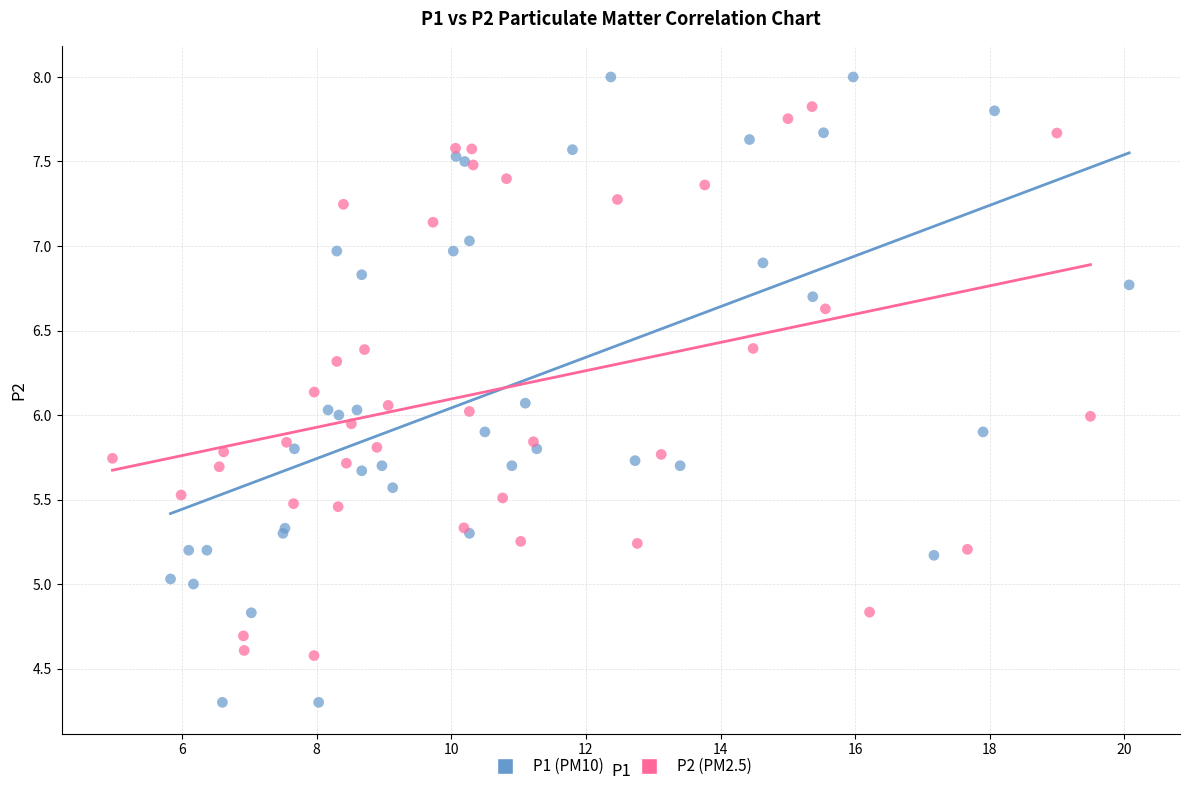

What are all the series names shown in the legend?

P1 (PM10), P2 (PM2.5)